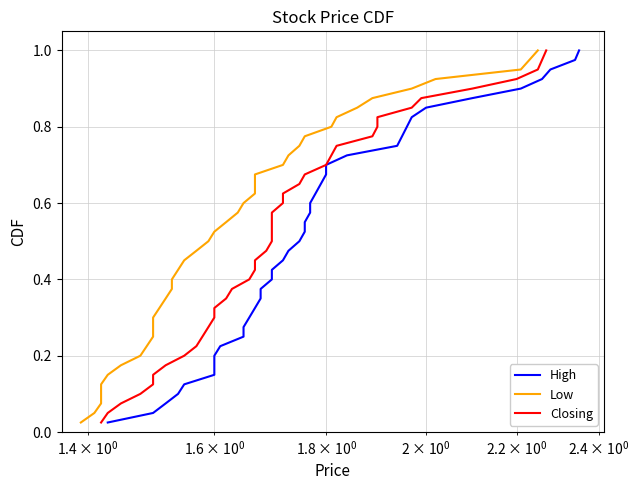

What is the sum of all High values?

20.5